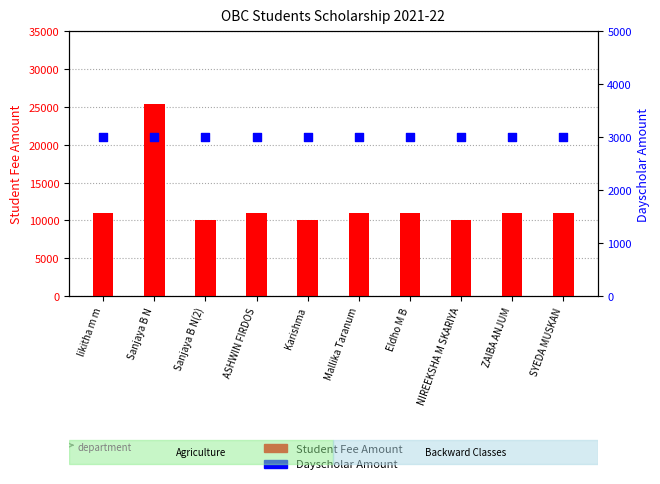

Which series has the widest spread of Y values?

Student Fee Amount